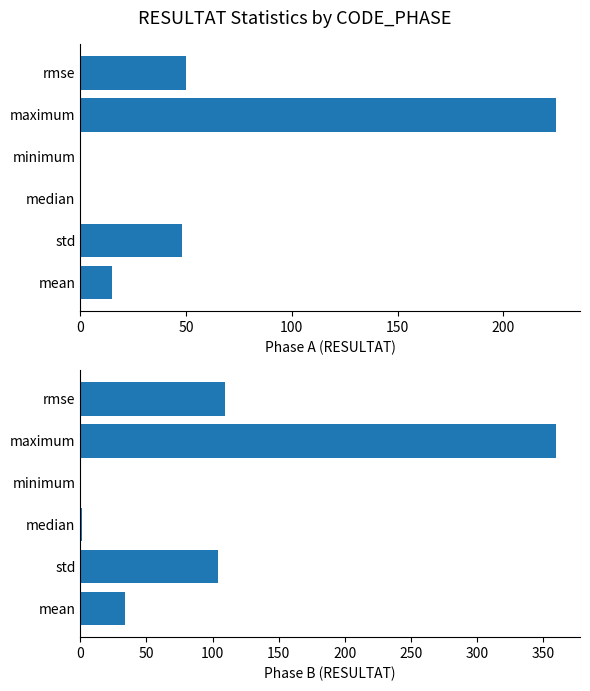

At mean, list the series in order from largest to smallest.

Phase B, Phase A